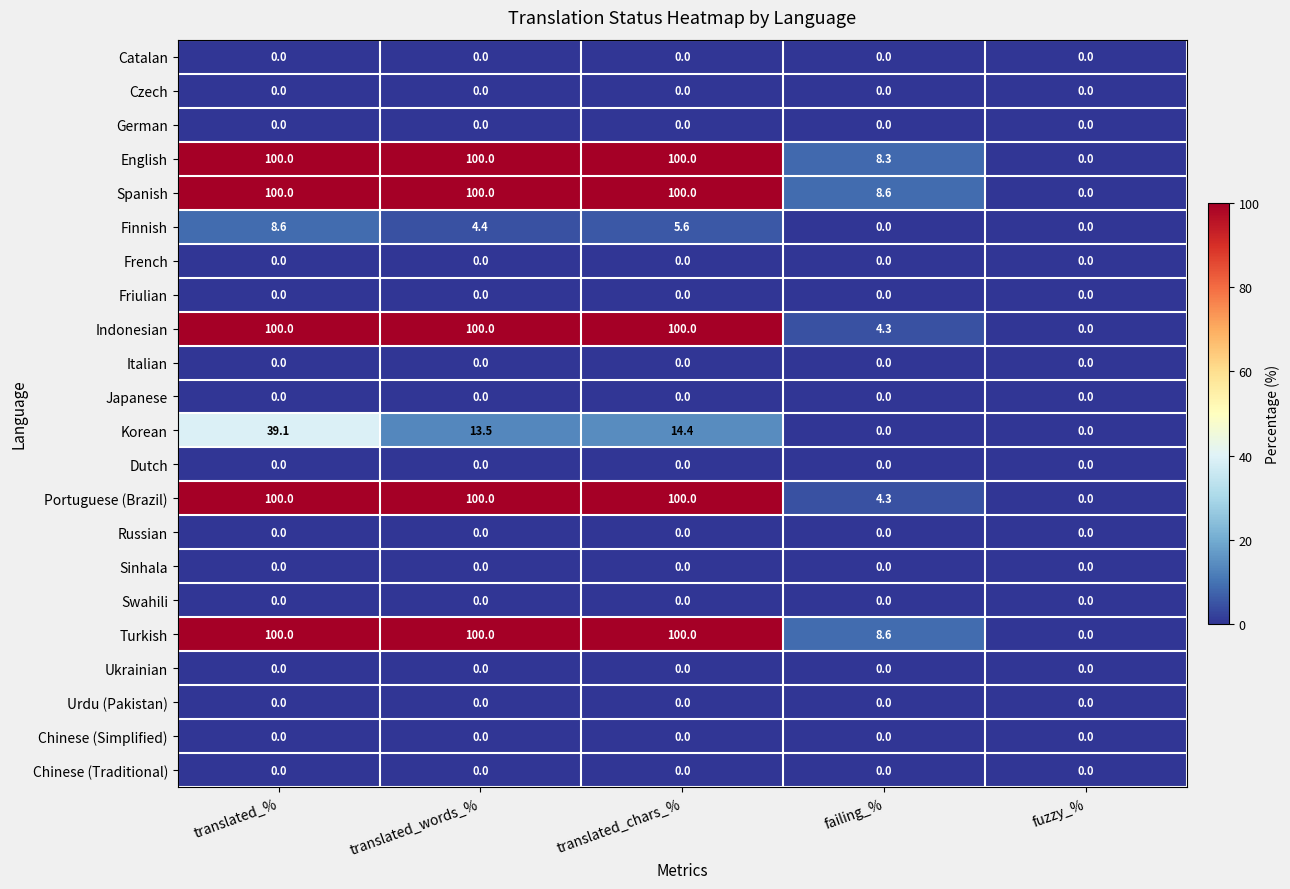

What is the greatest value displayed?

100.0